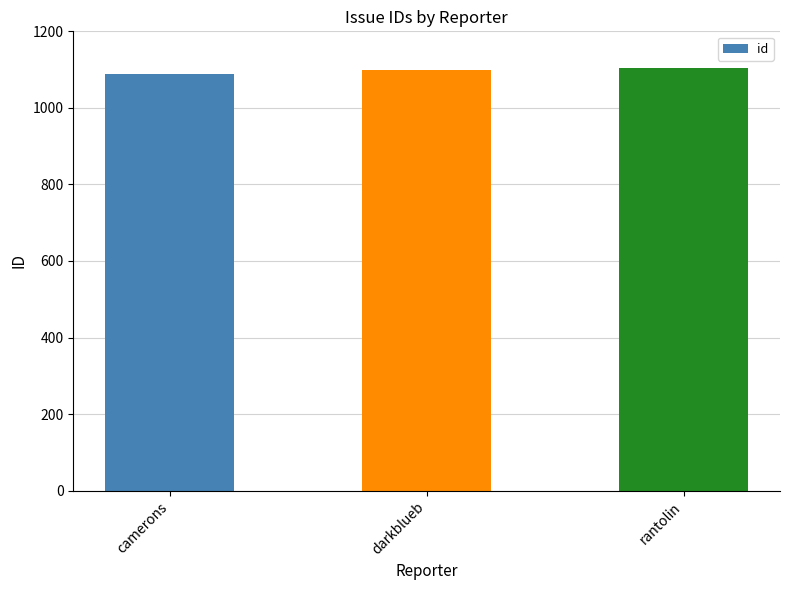

The value at darkblueb is 409. True or false?

False